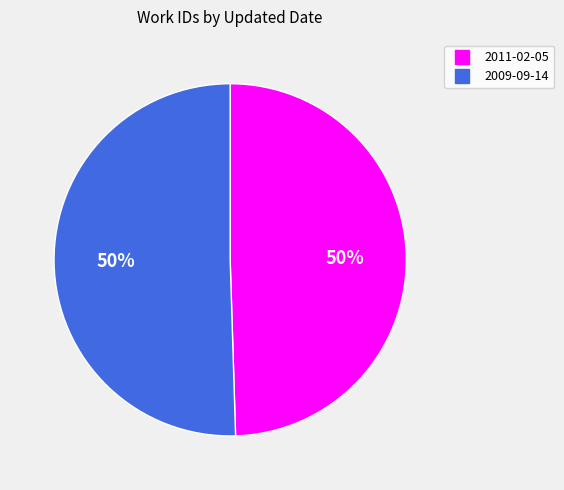

To the nearest percent, what portion does 2011-02-05 represent?

50%